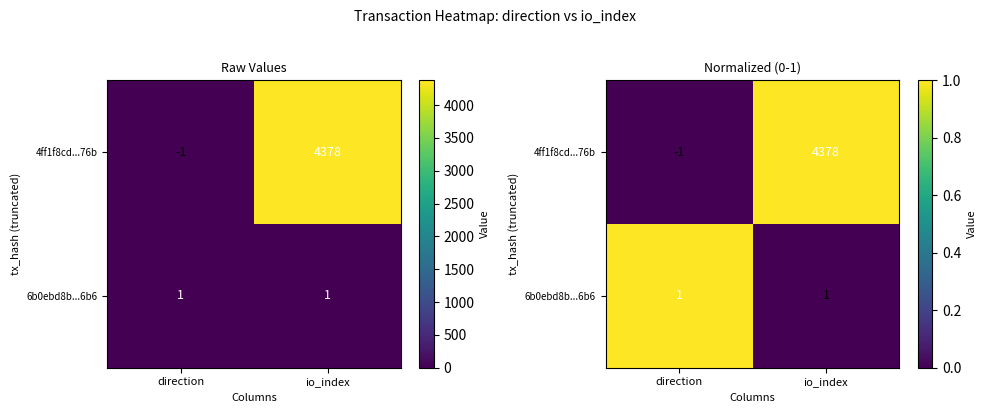

At how many categories does at least one series exceed 0?

2